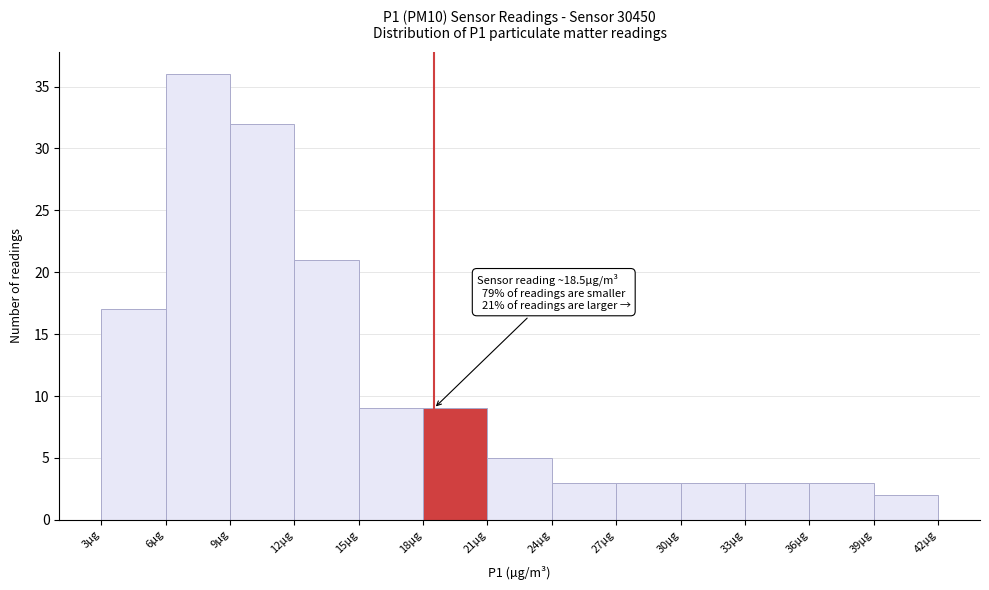

Which range on the x-axis has the tallest bar?

6 to 9